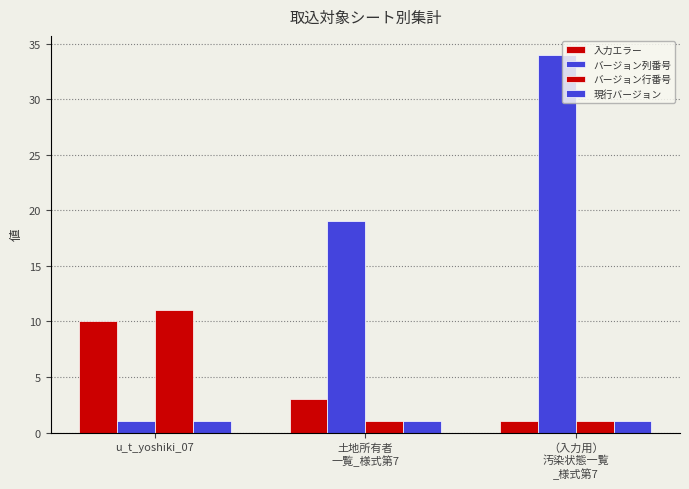

At which category is the sum across all series the highest?

（入力用）
汚染状態一覧
_様式第7